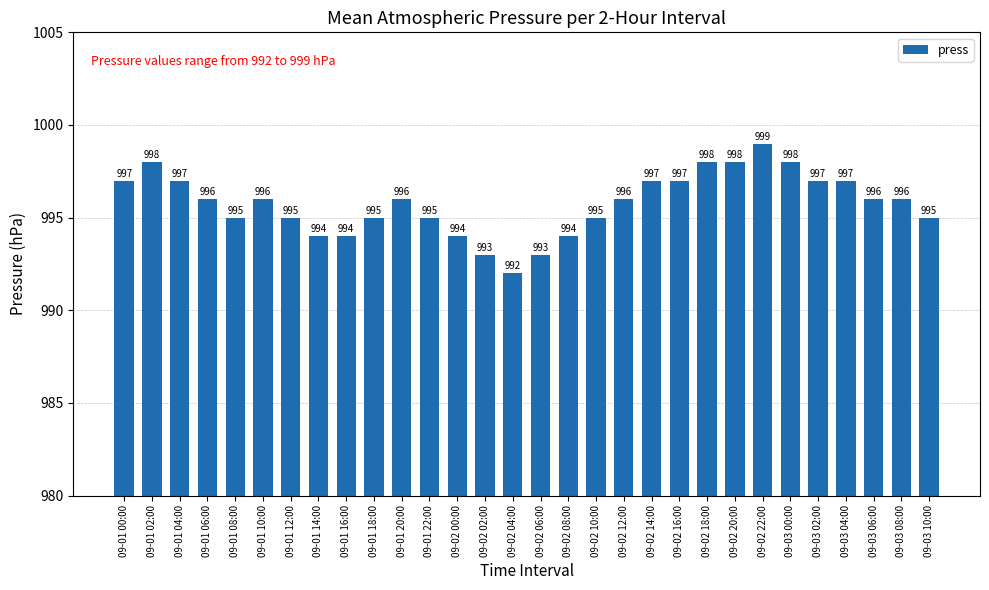

Reading left to right, transcribe all the data shown in this chart.

997	998	997	996	995	996	995	994	994	995	996	995	994	993	992	993	994	995	996	997	997	998	998	999	998	997	997	996	996	995